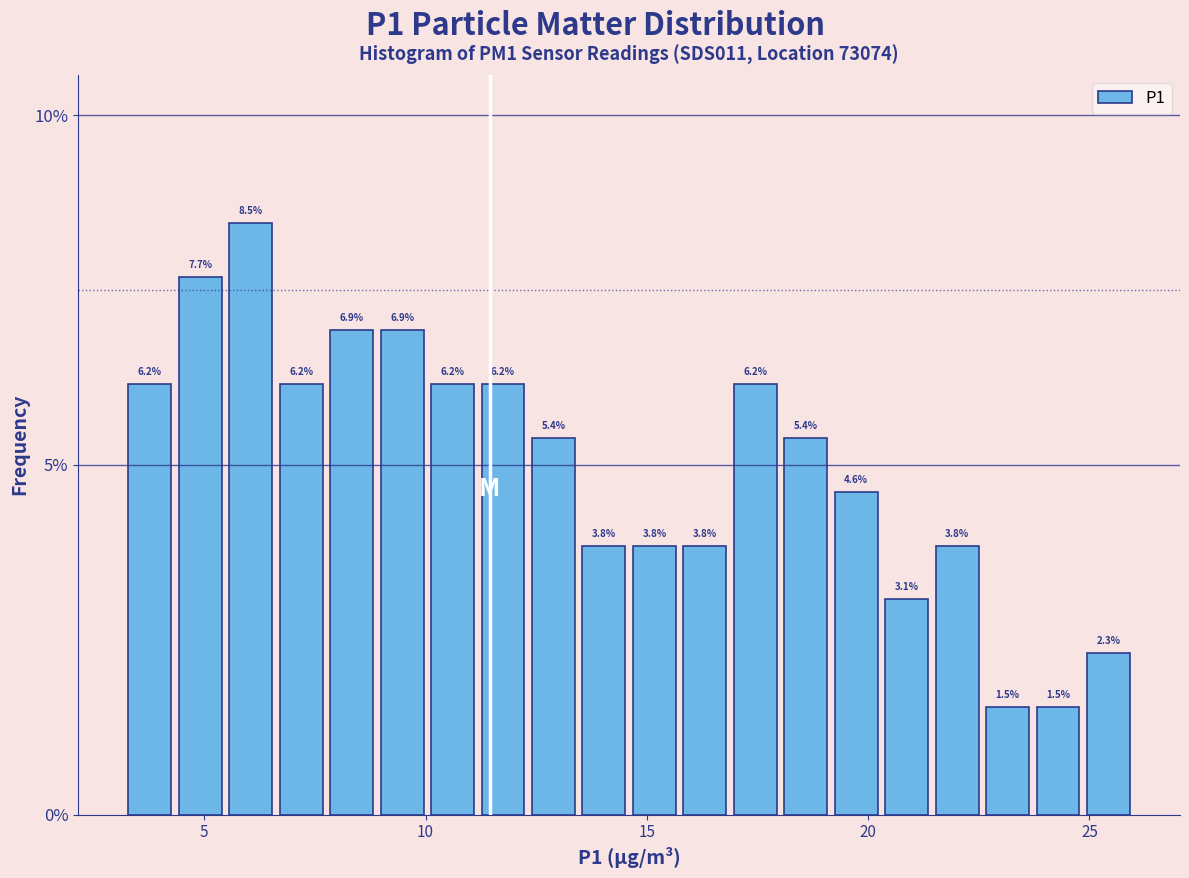

Around what value on the x-axis is the tallest bar? Give the approximate position of its centre, as read against the axis.

6.0